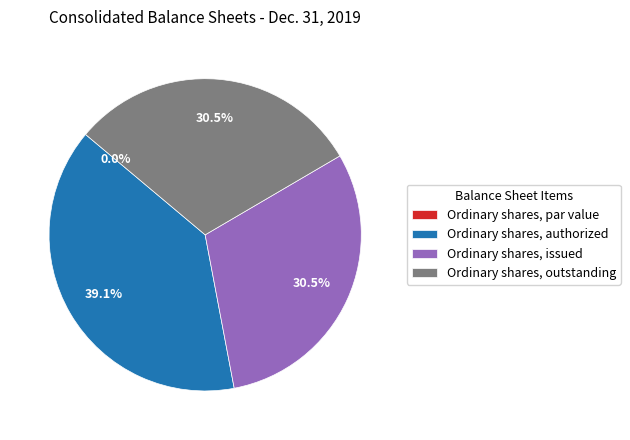

Rank the categories by value from highest to lowest.

Ordinary shares, authorized, Ordinary shares, issued, Ordinary shares, outstanding, Ordinary shares, par value